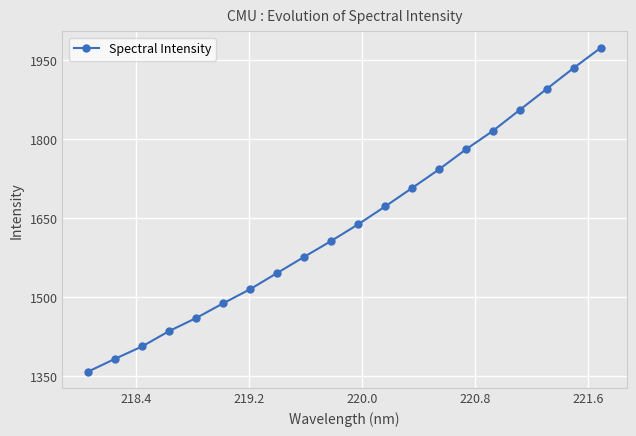

True or false: the data has more than 2 interior local peaks.

False